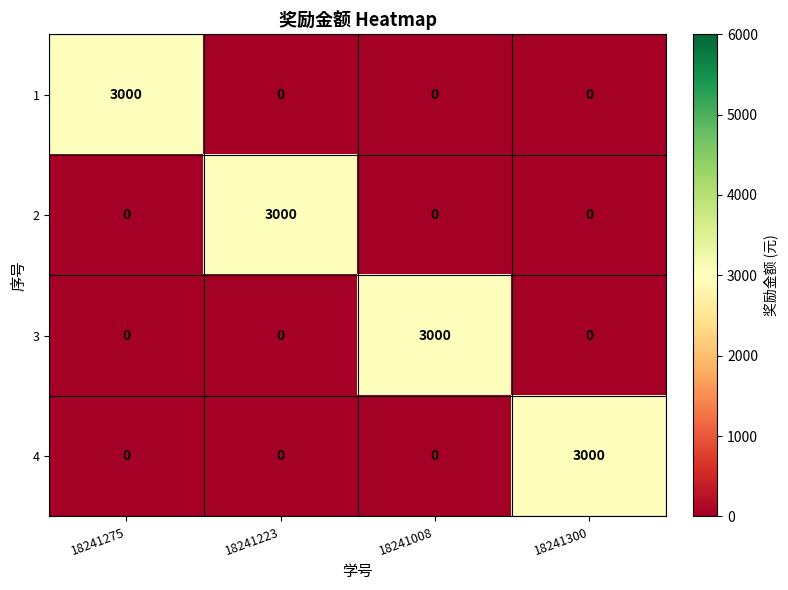

What is the sum of the 4 values at 18241300 and 18241223?

3000